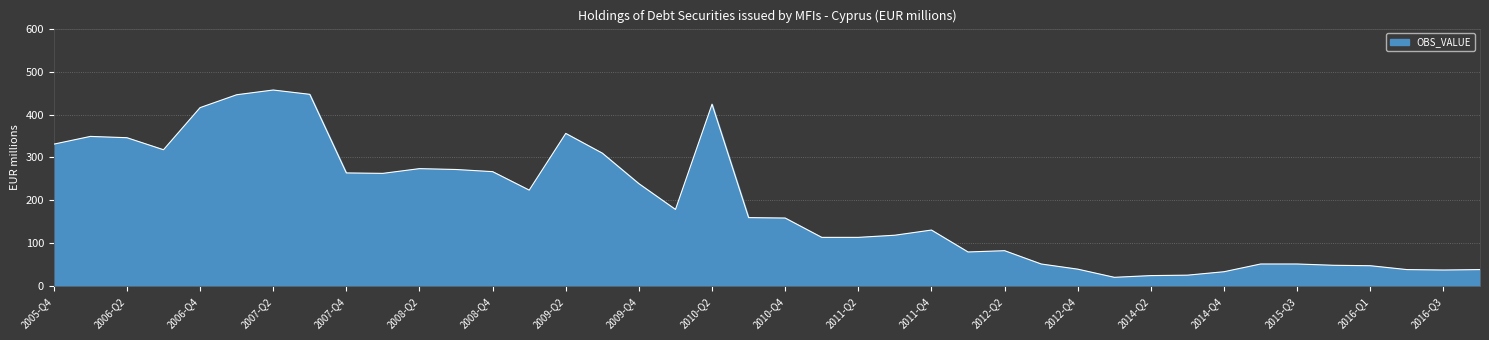

How many distinct data groups are displayed?

1